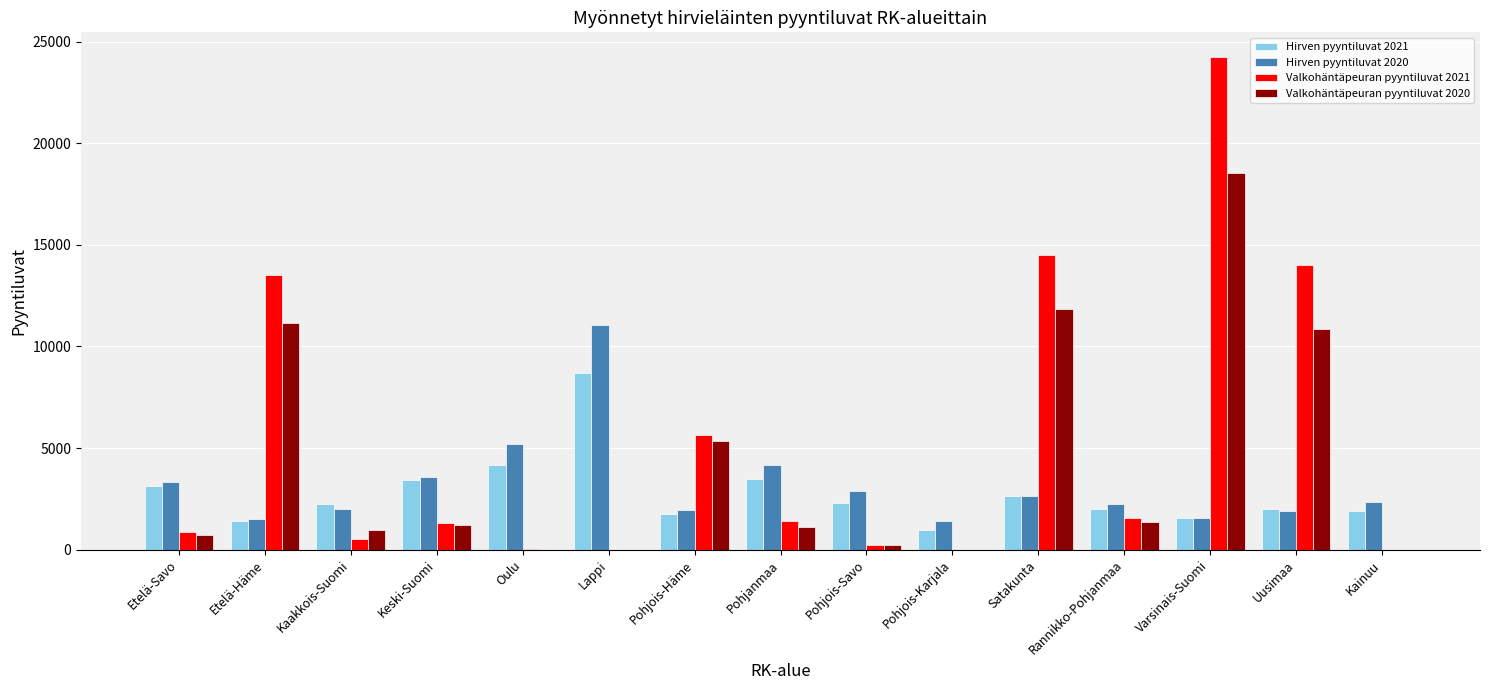

What is the greatest value displayed?

24249